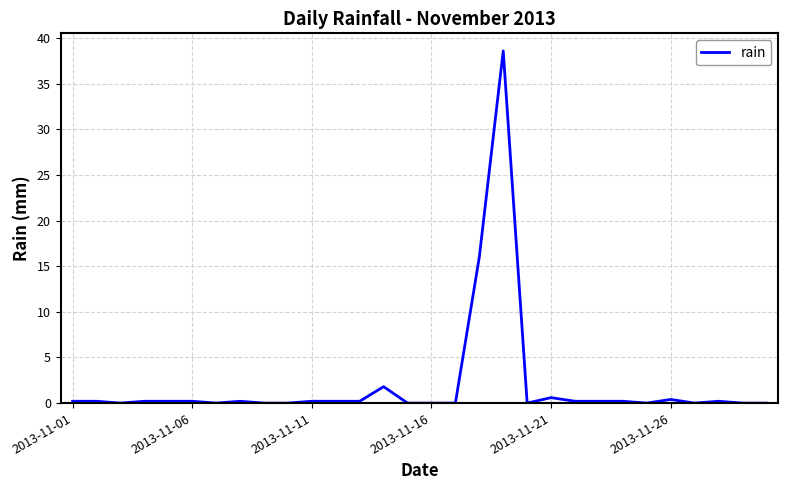

Reading left to right, what are all the values shown in this chart?

0.2	0.2	0.0	0.2	0.2	0.2	0.0	0.2	0.0	0.0	0.2	0.2	0.2	1.8	0.0	0.0	0.0	16.0	38.6	0.0	0.6	0.2	0.2	0.2	0.0	0.4	0.0	0.2	0.0	0.0